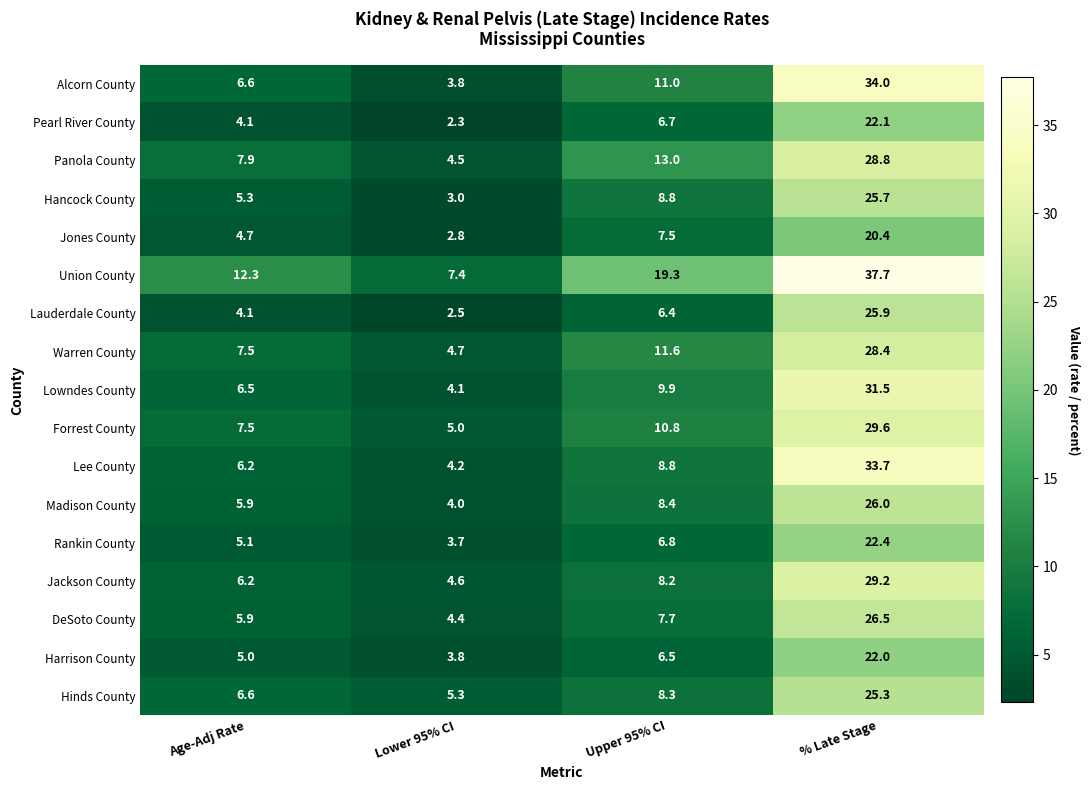

What is the difference between the Alcorn County values at Age-Adj Rate and % Late Stage?

27.4